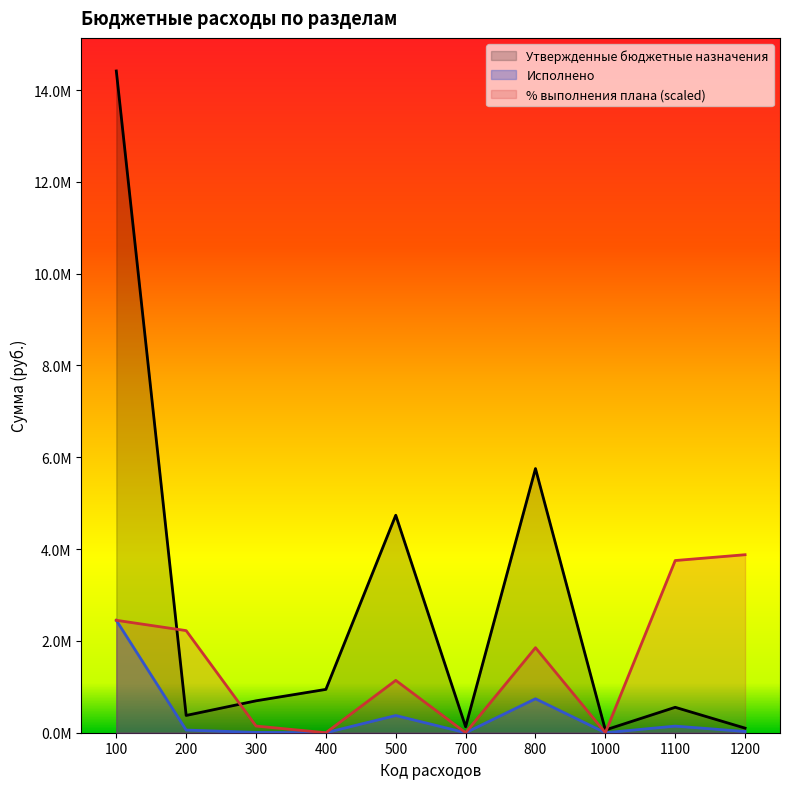

How many categories are shown in the chart?

10